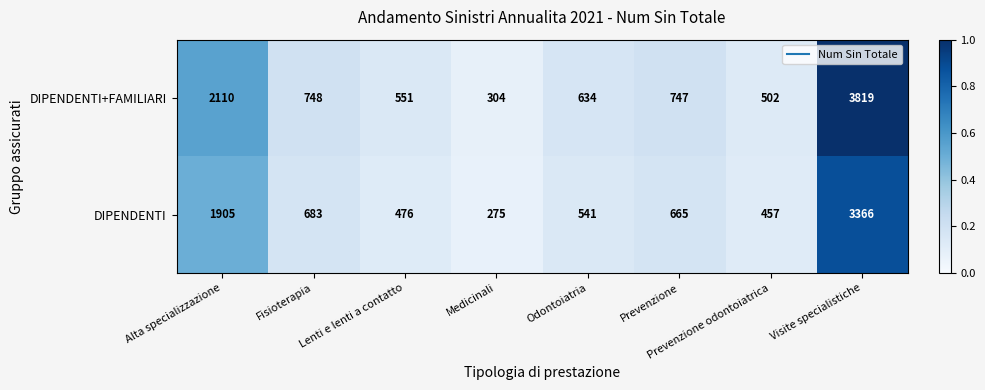

What is the average value of the DIPENDENTI series?

1046